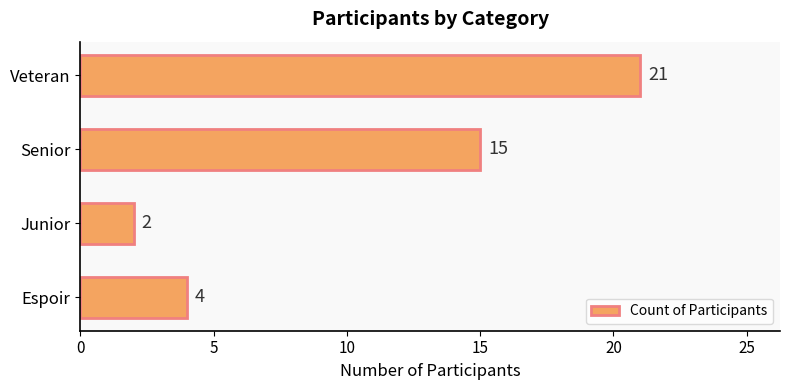

What is the smallest value displayed?

2